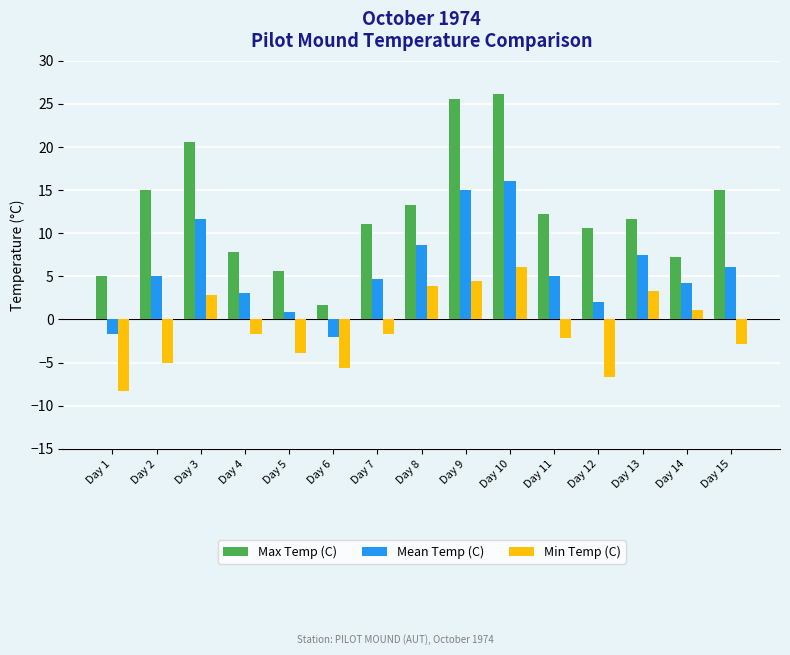

The Mean Temp (C) series shows 2.0 at Day 12. True or false?

True